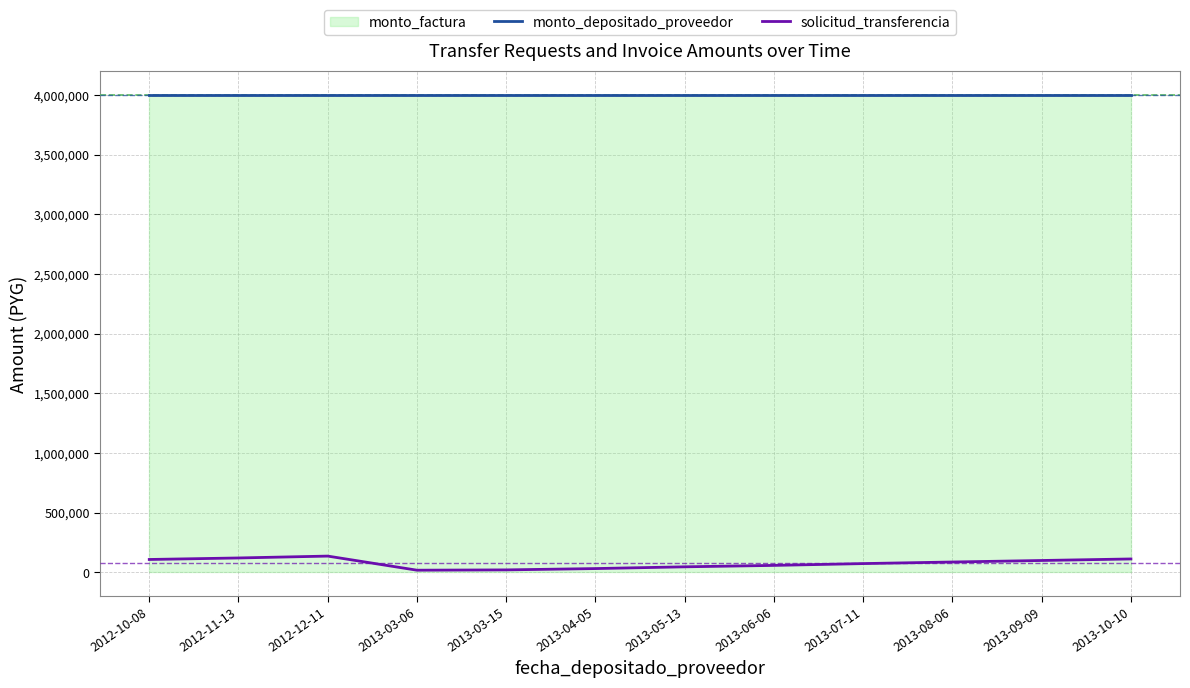

Between 2012-10-08 and 2012-11-13, which series saw the biggest shift?

solicitud_transferencia